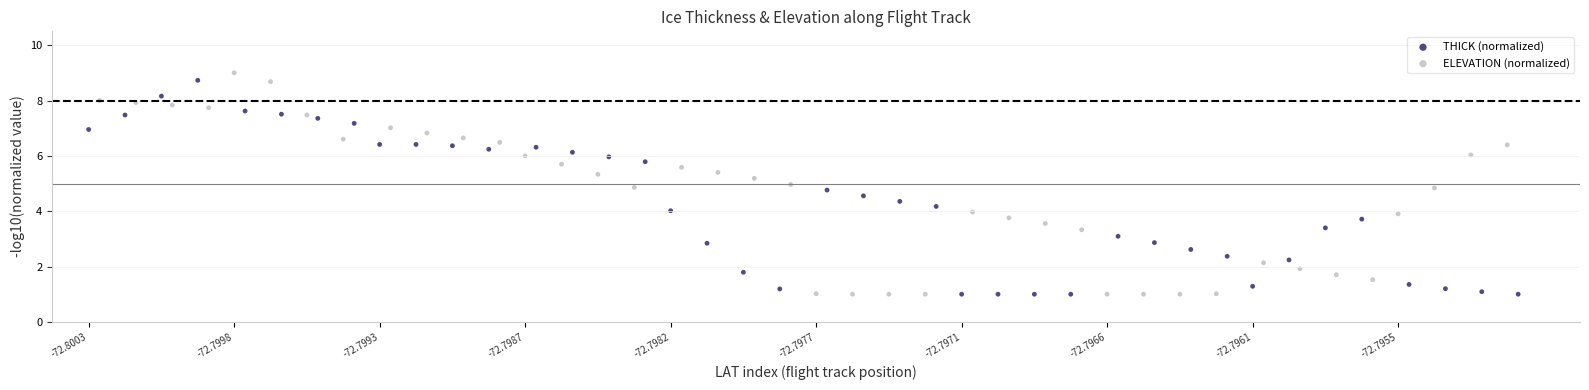

What are all the series names shown in the legend?

THICK (normalized), ELEVATION (normalized)